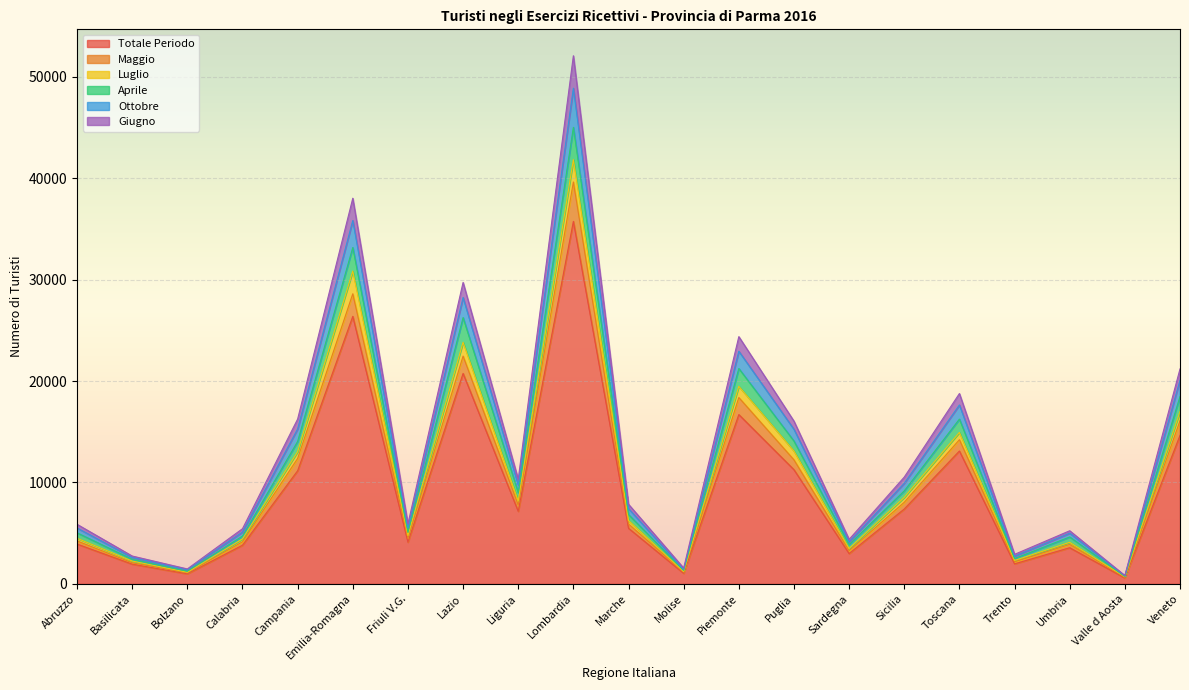

Which category has the highest value in the Totale Periodo series?

Lombardia